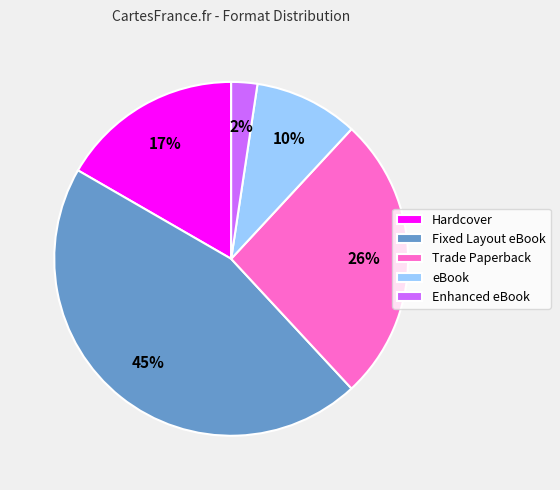

Does Enhanced eBook represent more than half of the total?

No